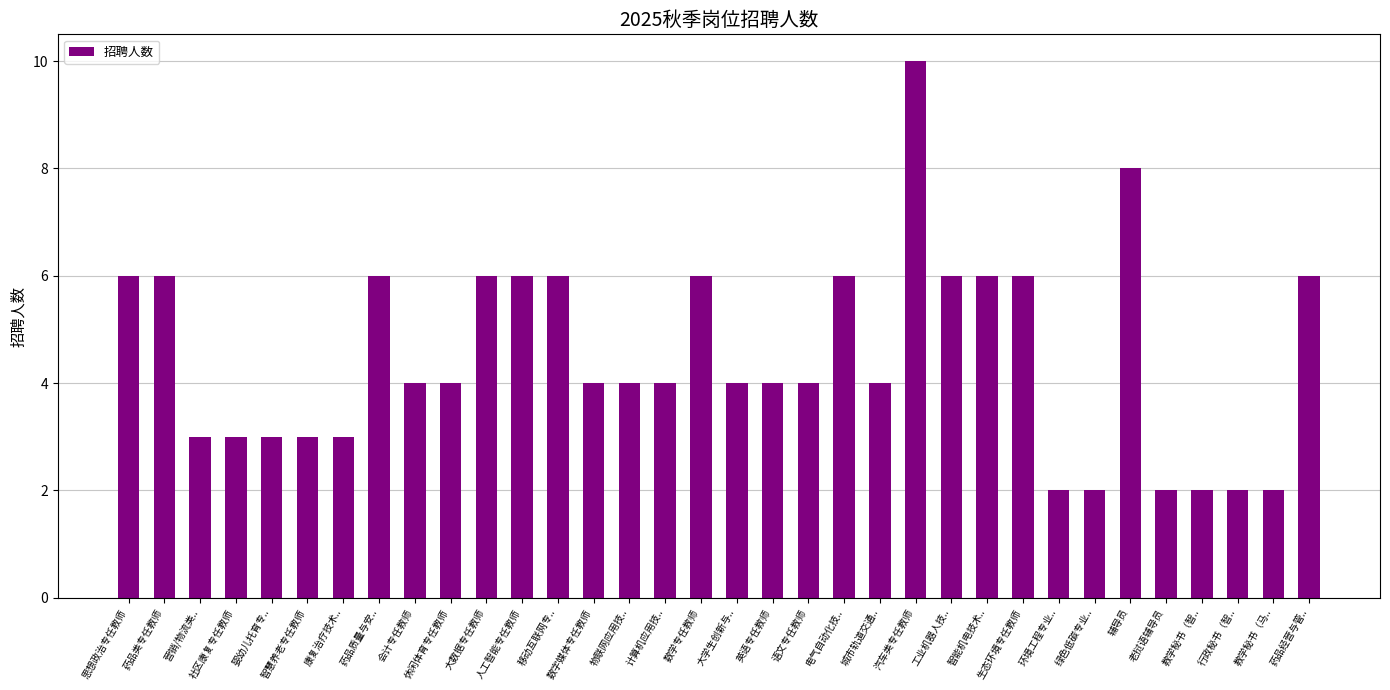

How many data points does each series have?

34